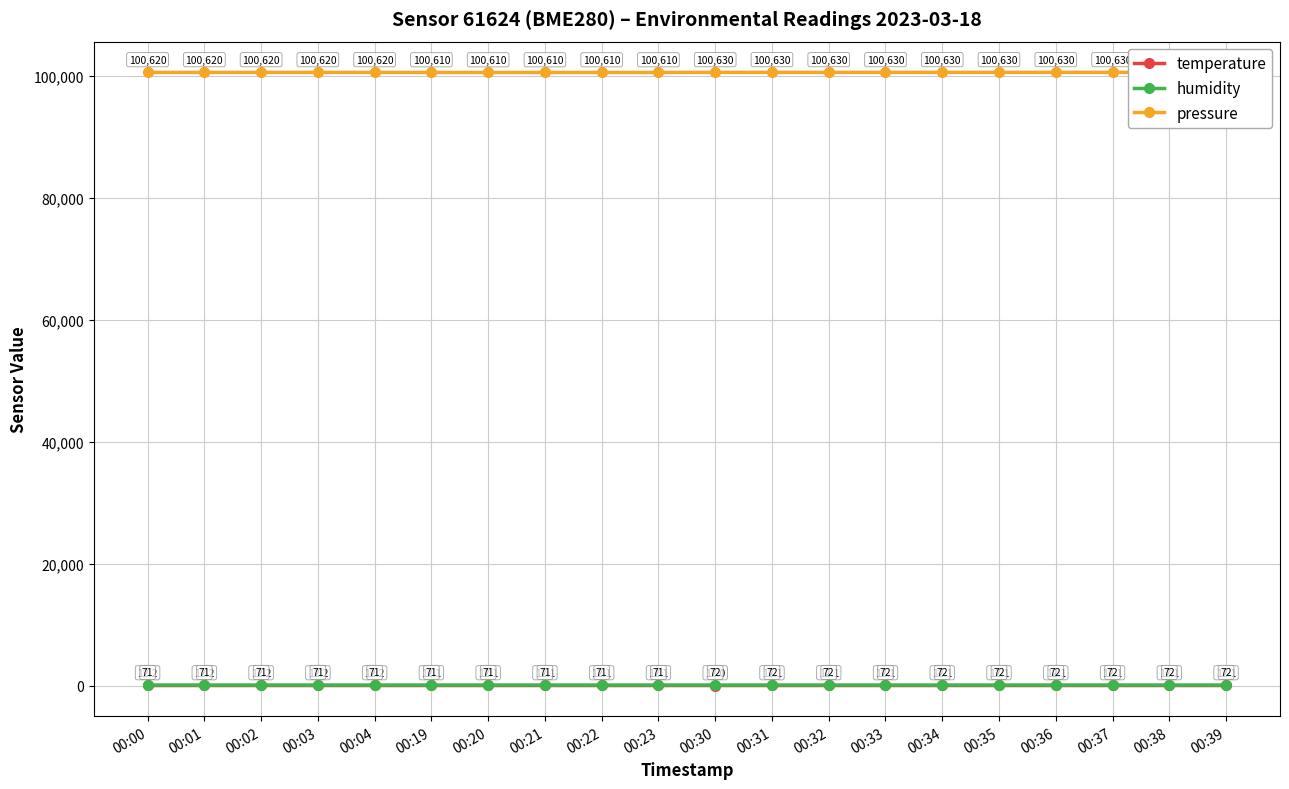

What is the highest value of the temperature series?

12.2